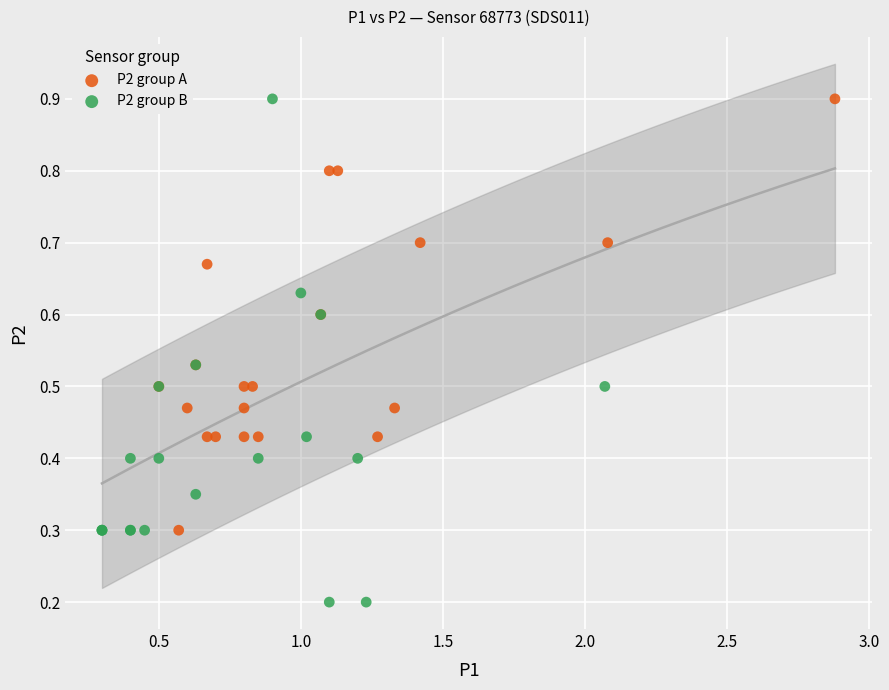

Which series has the largest Y range (max minus min)?

P2 group B